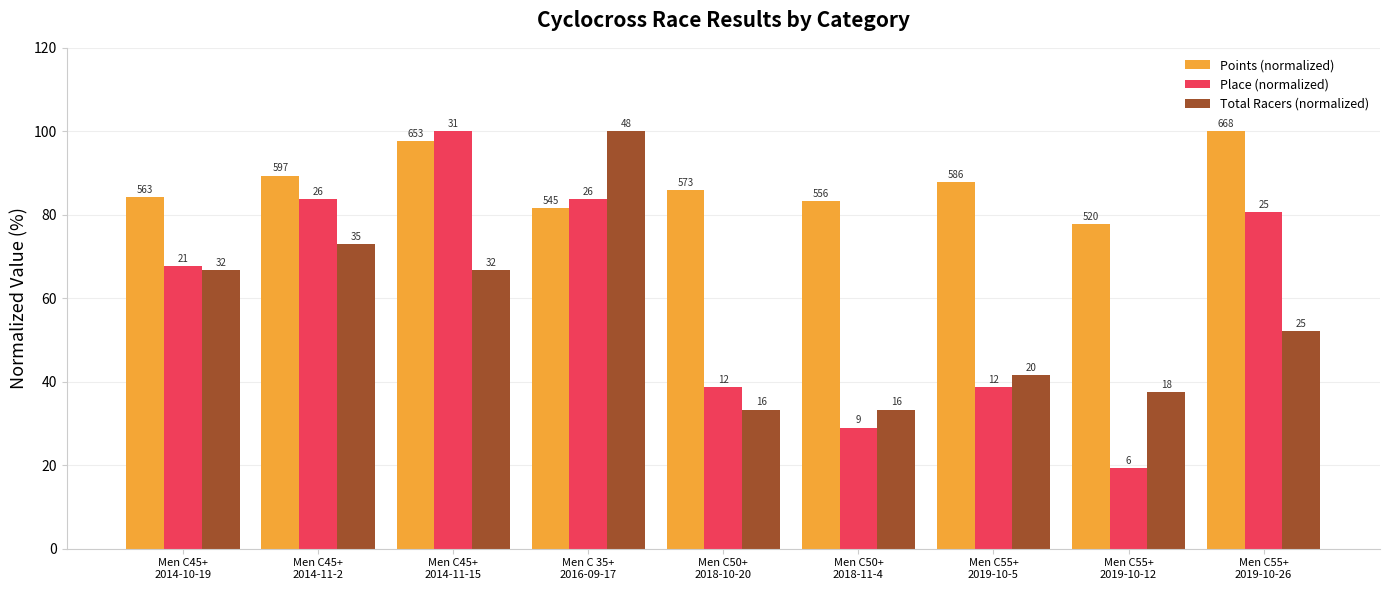

Which series has the widest spread of values?

Place (normalized)